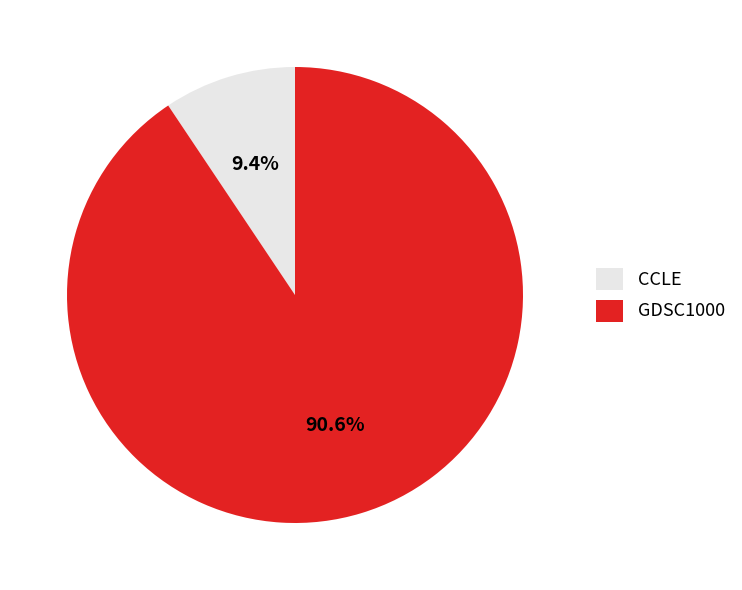

What is the smallest slice in the pie chart?

CCLE